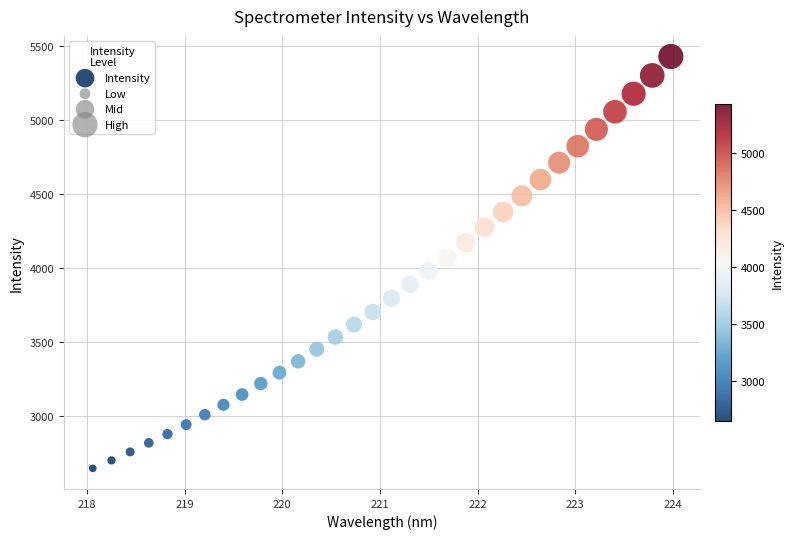

What is the range of X values (max minus min)?

5.9